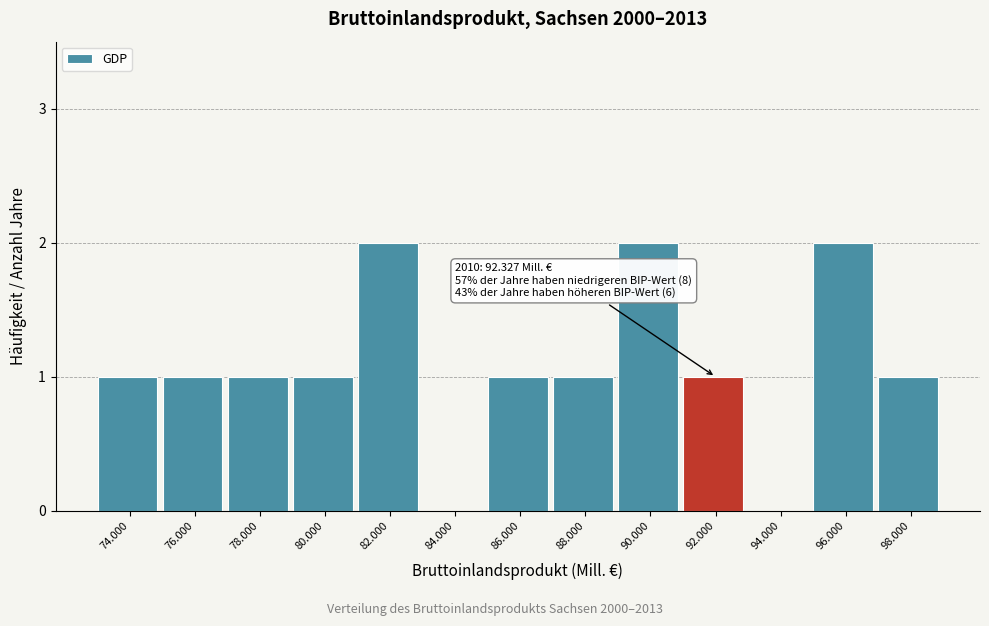

Reading left to right, transcribe all the data shown in this chart.

74.000=1	76.000=1	78.000=1	80.000=1	82.000=2	84.000=0	86.000=1	88.000=1	90.000=2	92.000=1	94.000=0	96.000=2	98.000=1